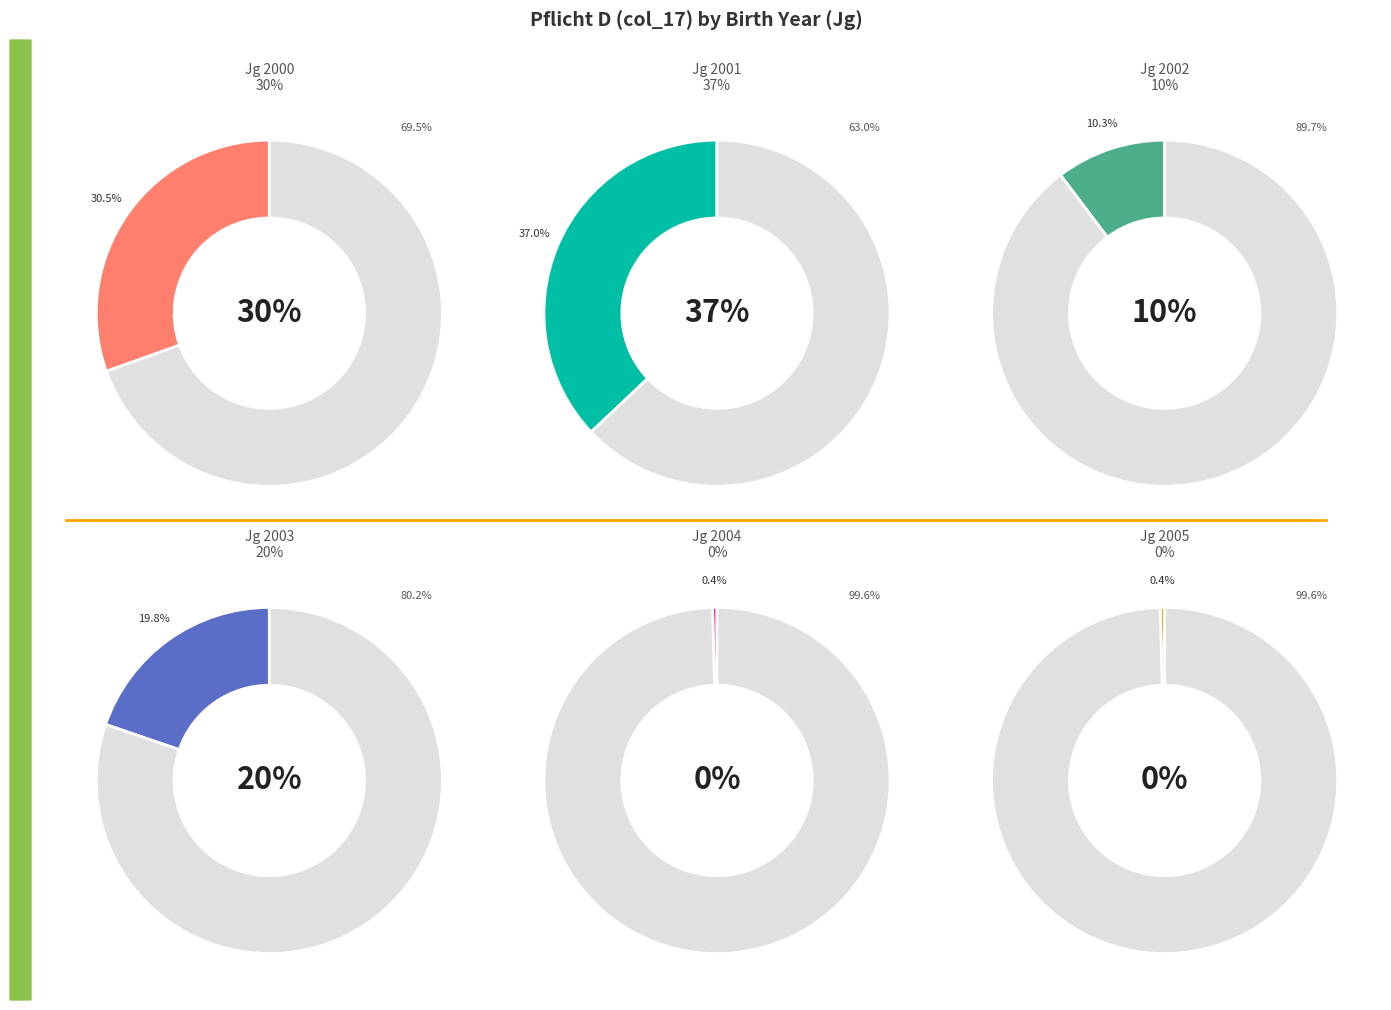

The 2001 slice represents 1% of the pie. True or false?

False